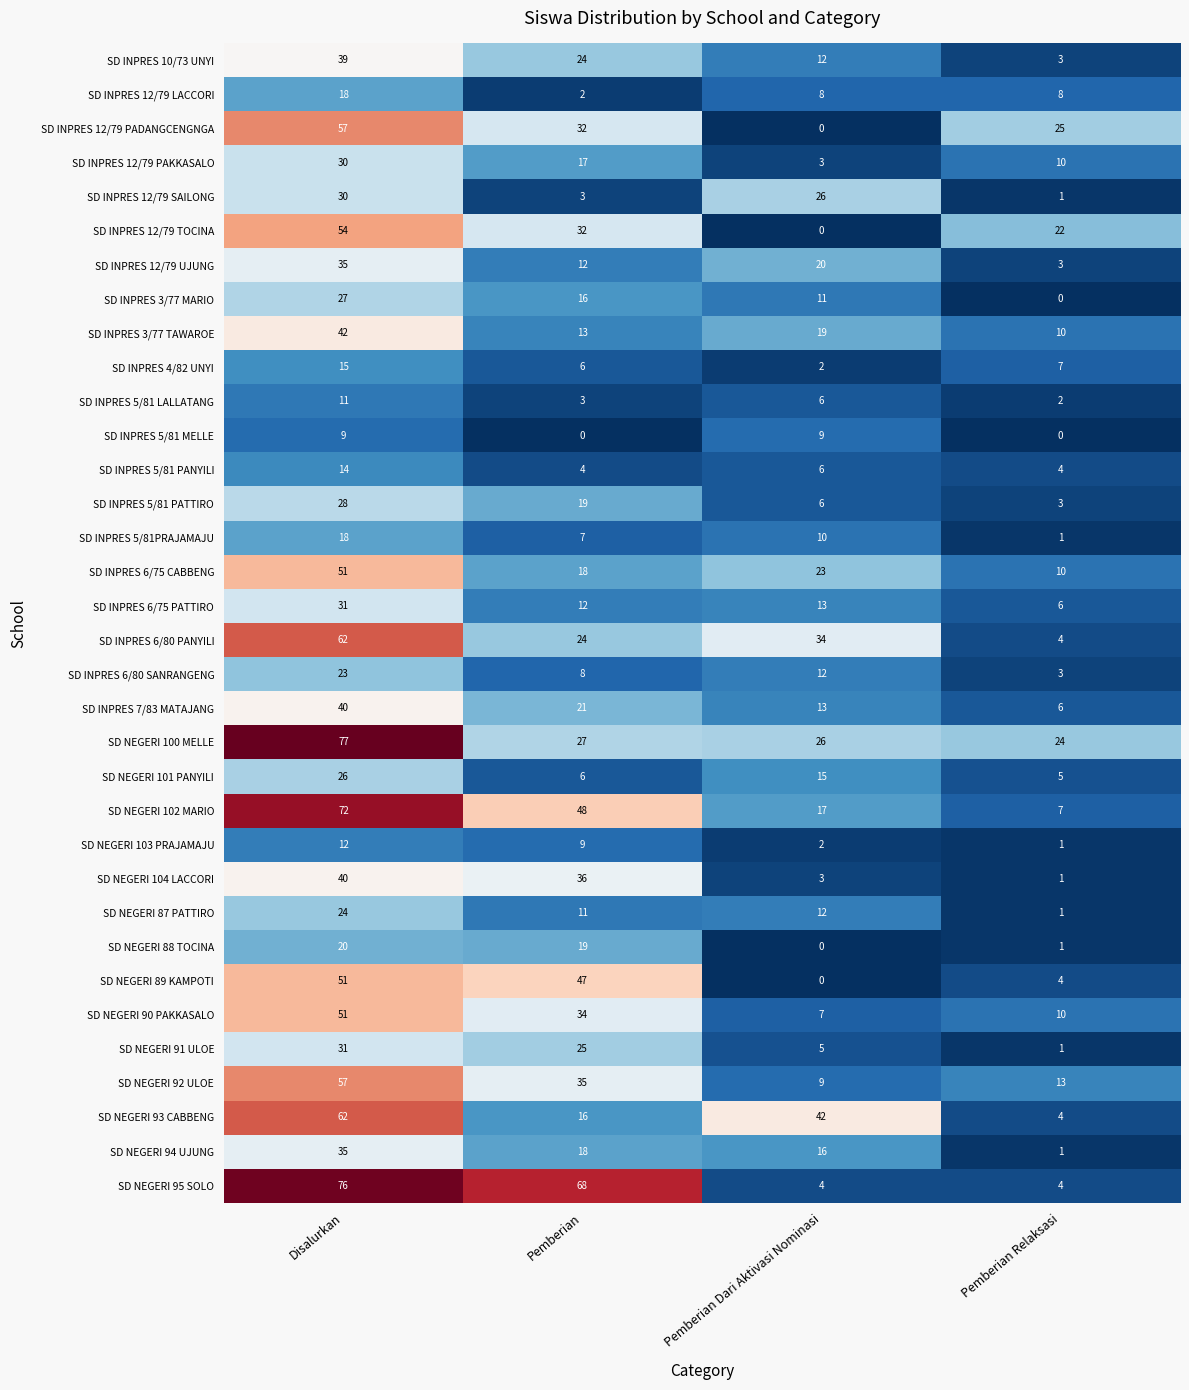

True or false: SD INPRES 5/81 PANYILI has a value of 4 at Pemberian.

True